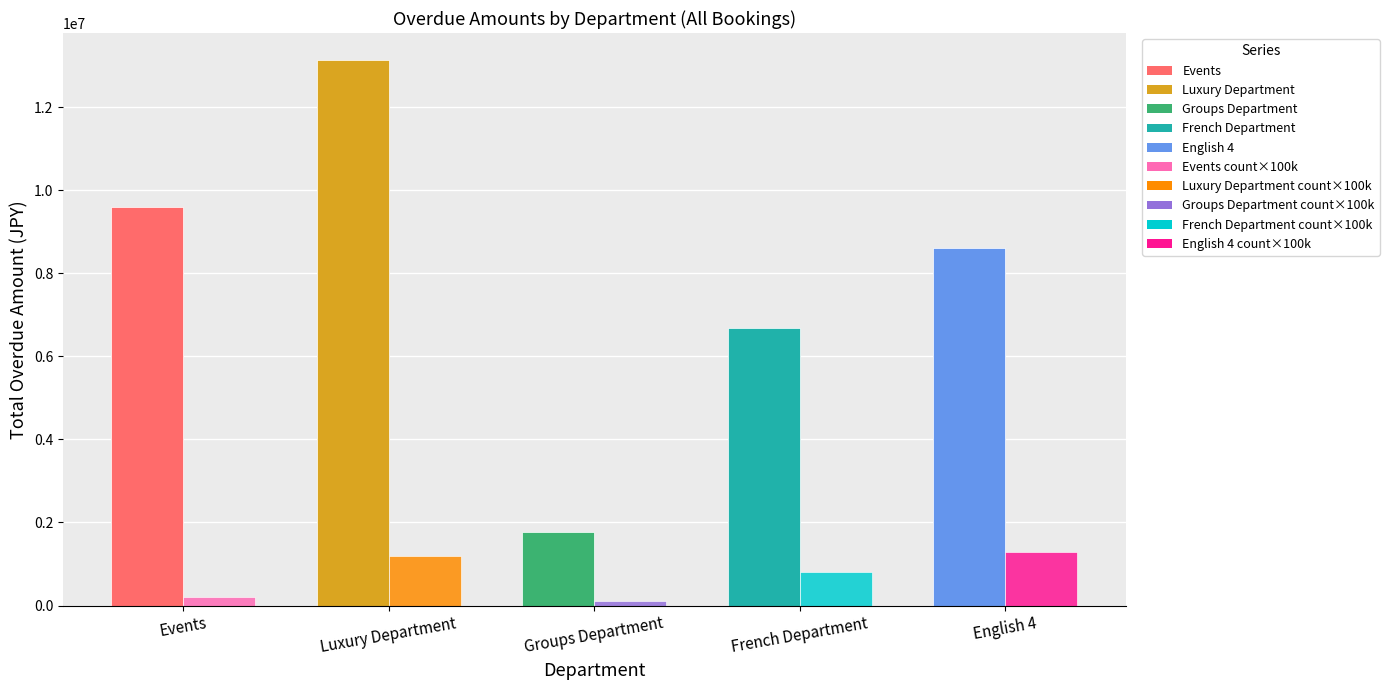

Between French Department and Groups Department, which is larger?

French Department